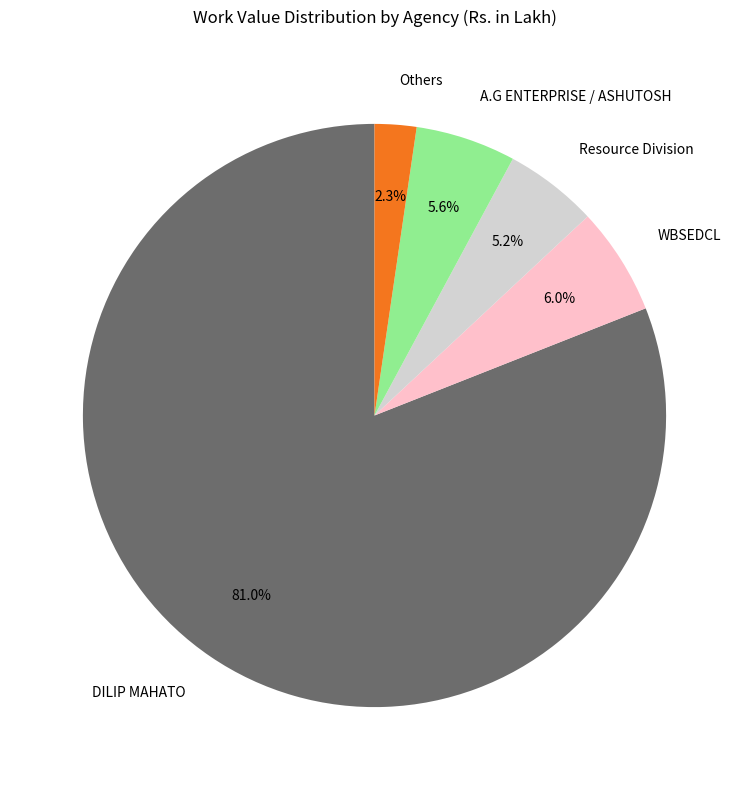

How much of the chart is everything except WBSEDCL?

94.0%